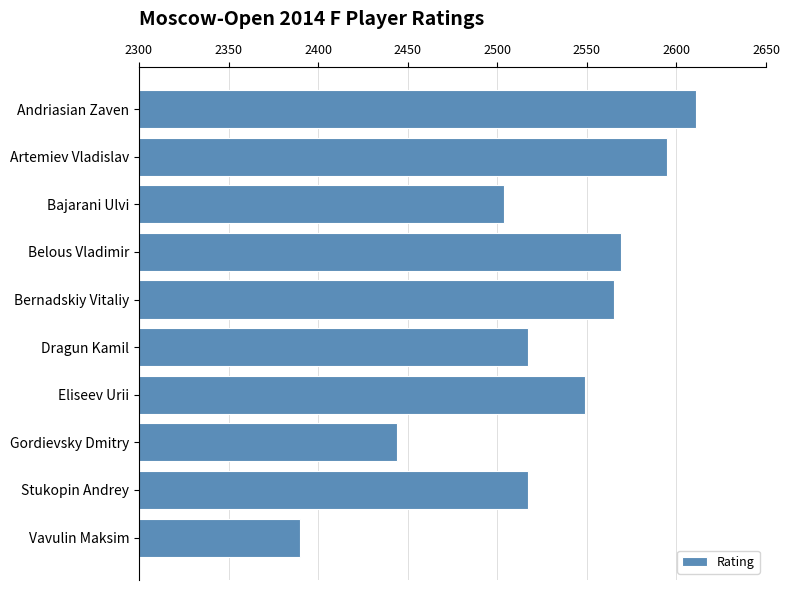

The value at Bajarani Ulvi is 4271. True or false?

False